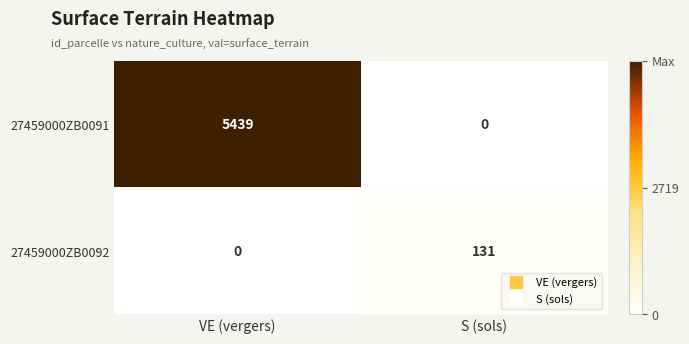

The 27459000ZB0091 series shows 3010 at VE (vergers). True or false?

False